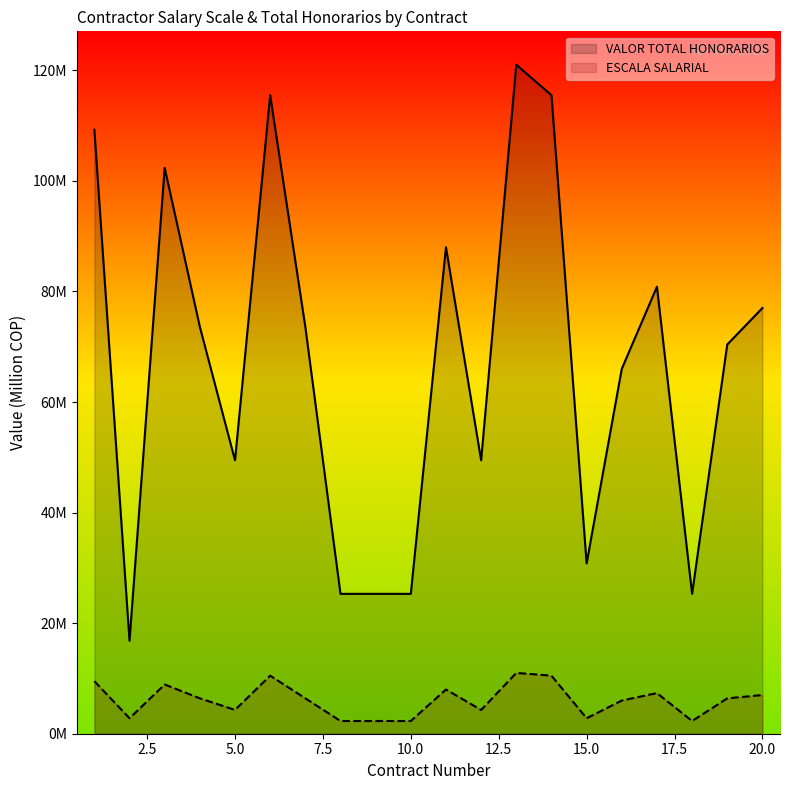

Is the value of VALOR TOTAL HONORARIOS at 2025-01-21 greater than the value of ESCALA SALARIAL at 2025-01-17?

Yes